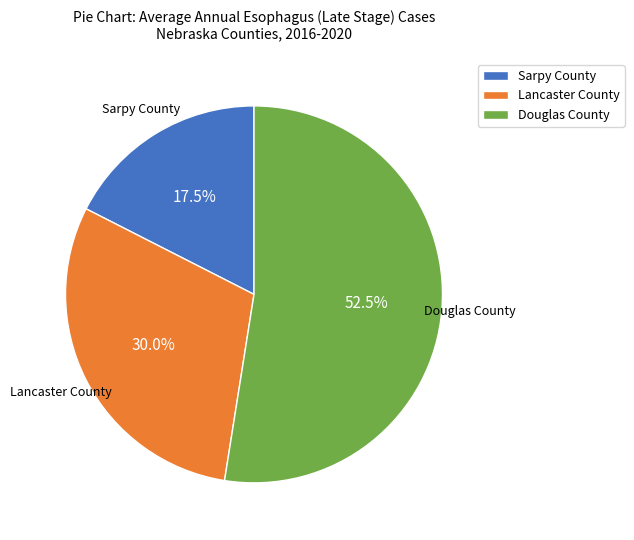

Between Lancaster County and Douglas County, which is larger?

Douglas County